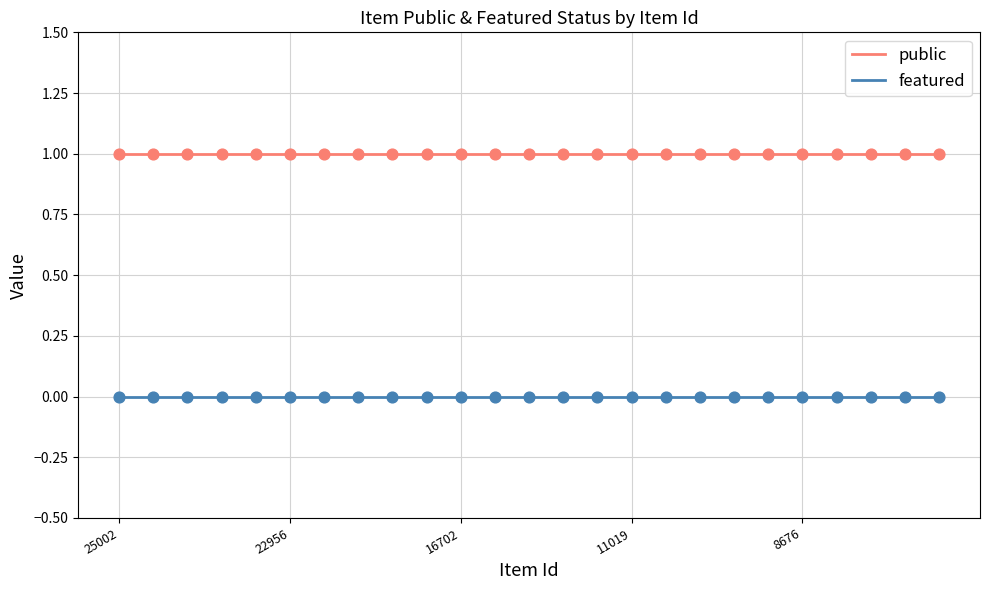

At how many categories does at least one series exceed 0?

25